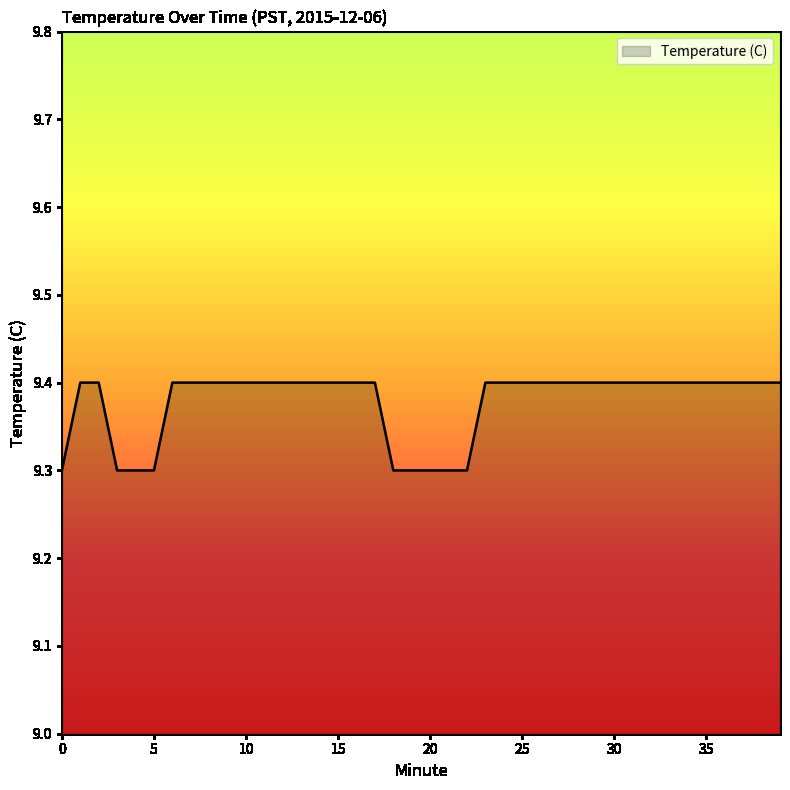

What is the greatest value displayed?

9.4